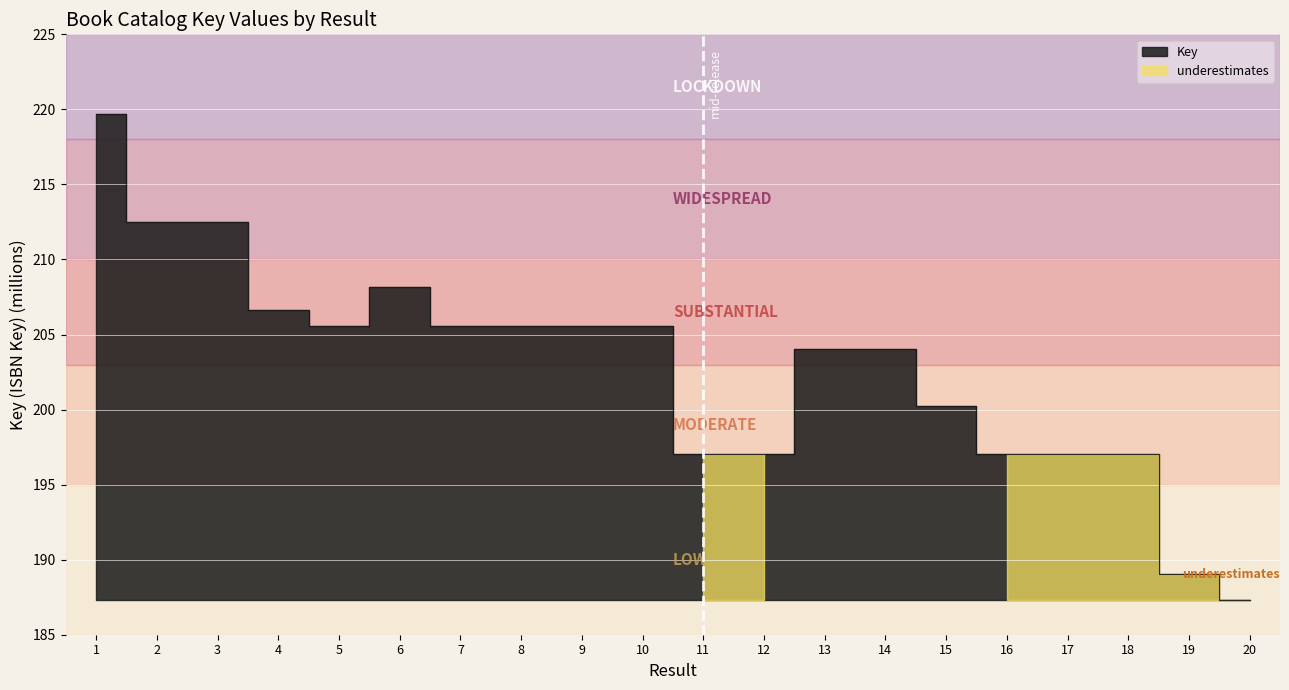

What is the average value?

202.9